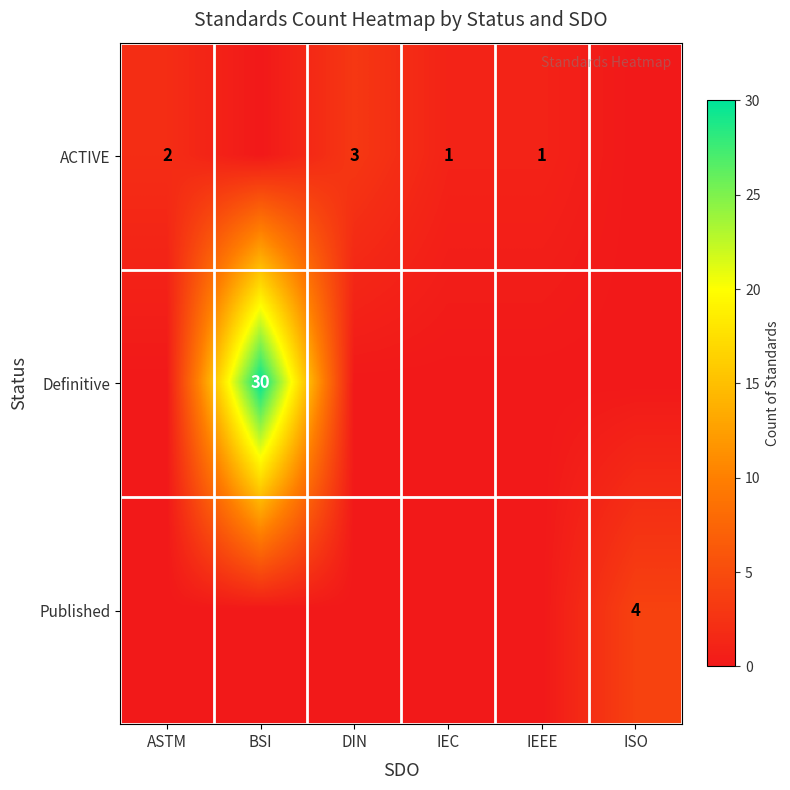

The ACTIVE series shows 5 at DIN. True or false?

False